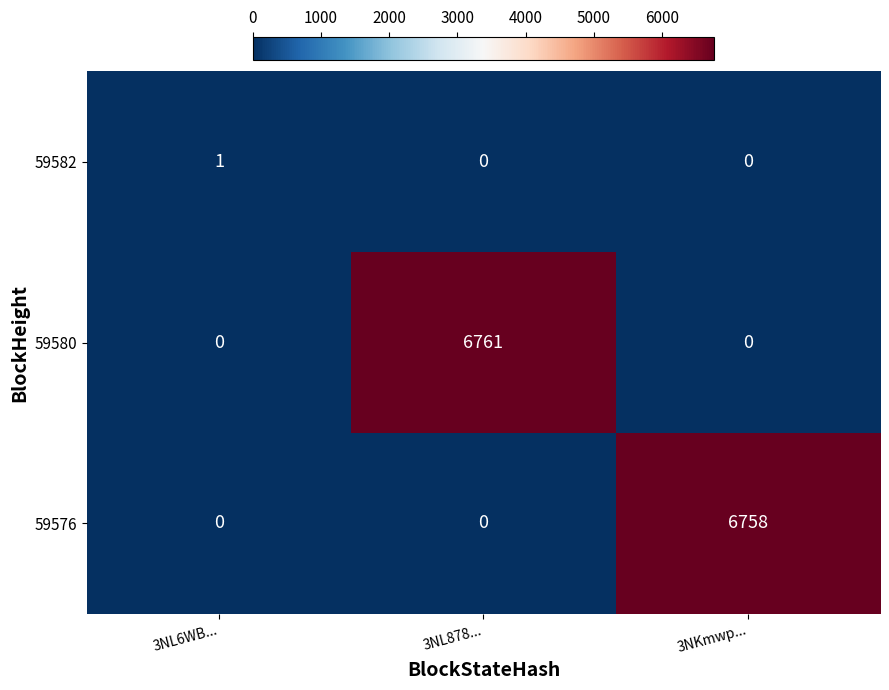

True or false: 59580 has a value of 2229 at 3NL6WB....

False